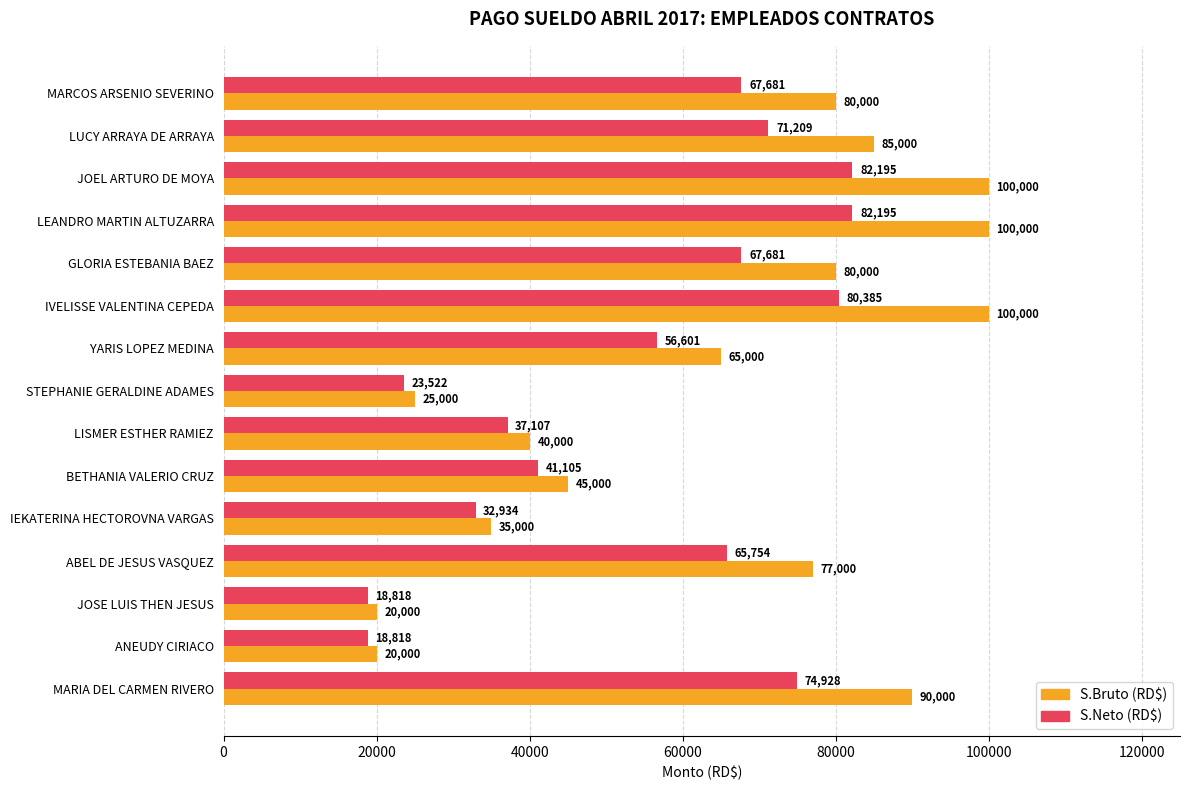

What is the highest value of the S.Neto (RD$) series?

82195.3